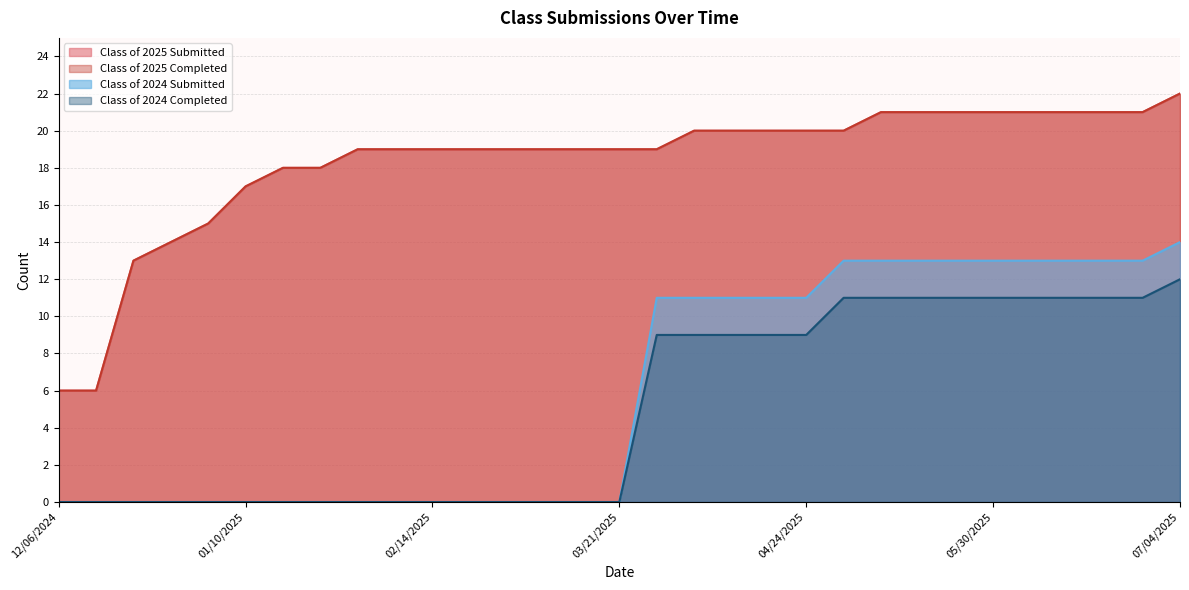

What is the maximum value for Class of 2025 Submitted?

22